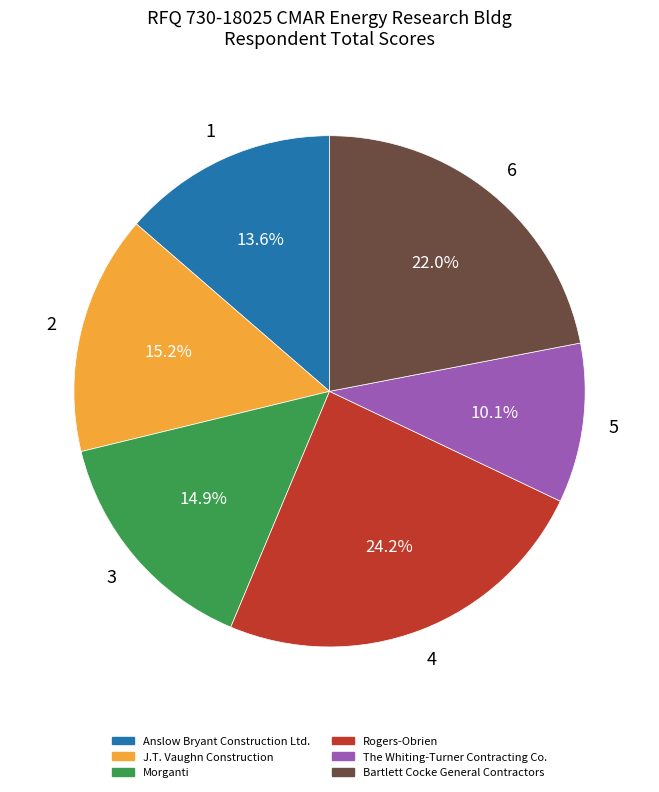

Is it true that Anslow Bryant Construction Ltd. is 14% of the pie?

True